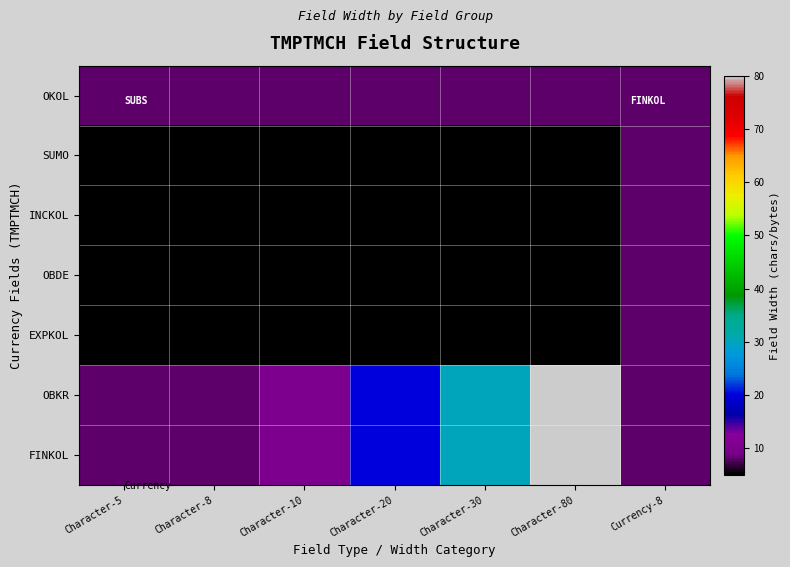

Rank the series by their maximum value, from highest to lowest.

OBKR, FINKOL, OKOL, SUMO, INCKOL, OBDE, EXPKOL